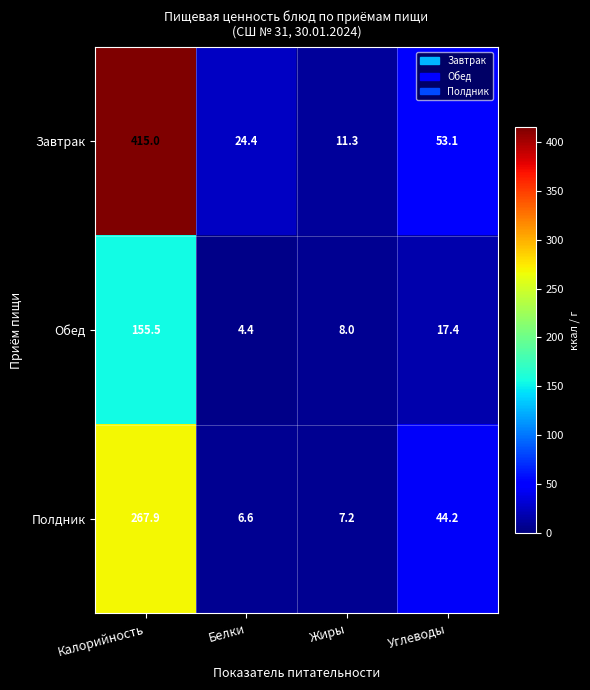

List the series in order of their peak value, lowest first.

Обед, Полдник, Завтрак